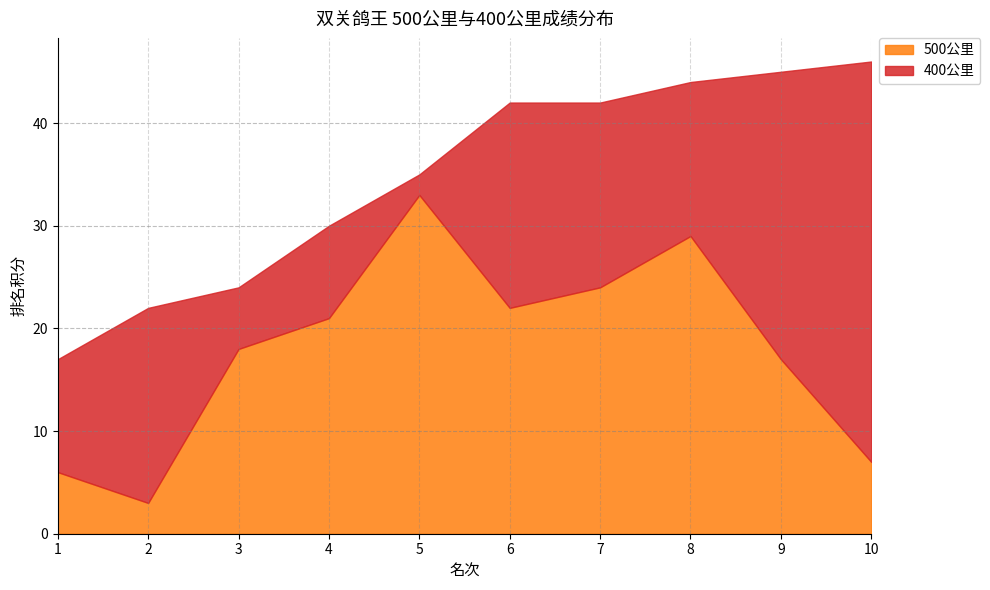

Between 2 and 3, which series saw the biggest shift?

500公里